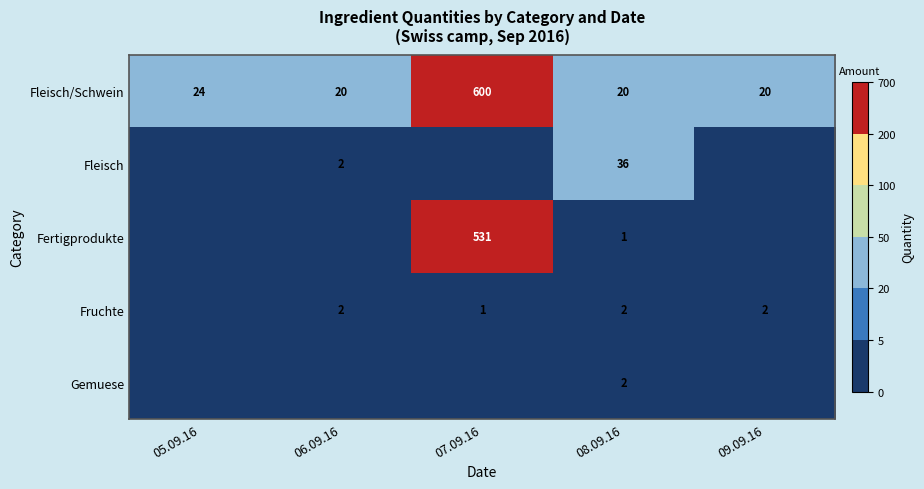

Where is Fleisch/Schwein nearest to the value 310?

05.09.16